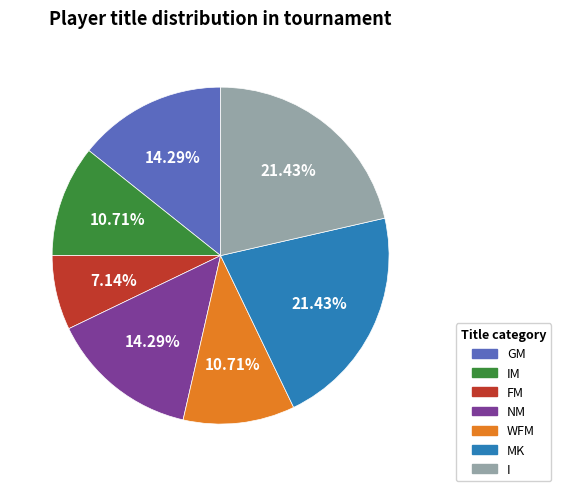

Is there any slice that represents more than half of the pie?

No